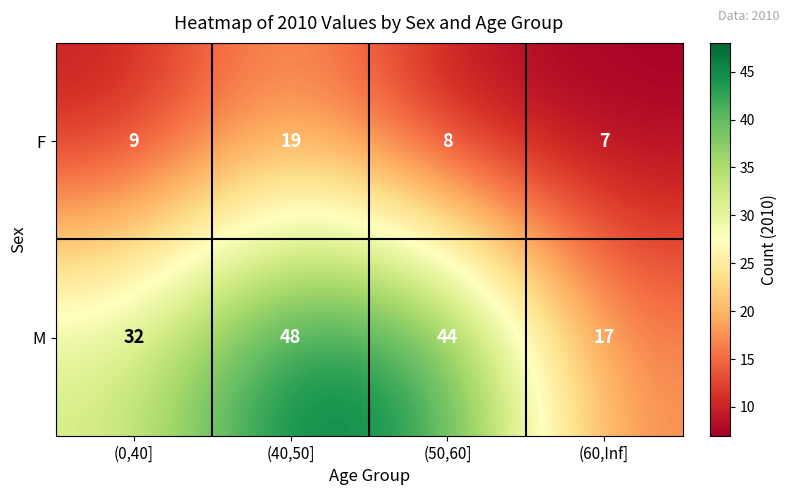

Reading right to left, what are all the values shown in this chart?

F: 7	8	19	9
M: 17	44	48	32